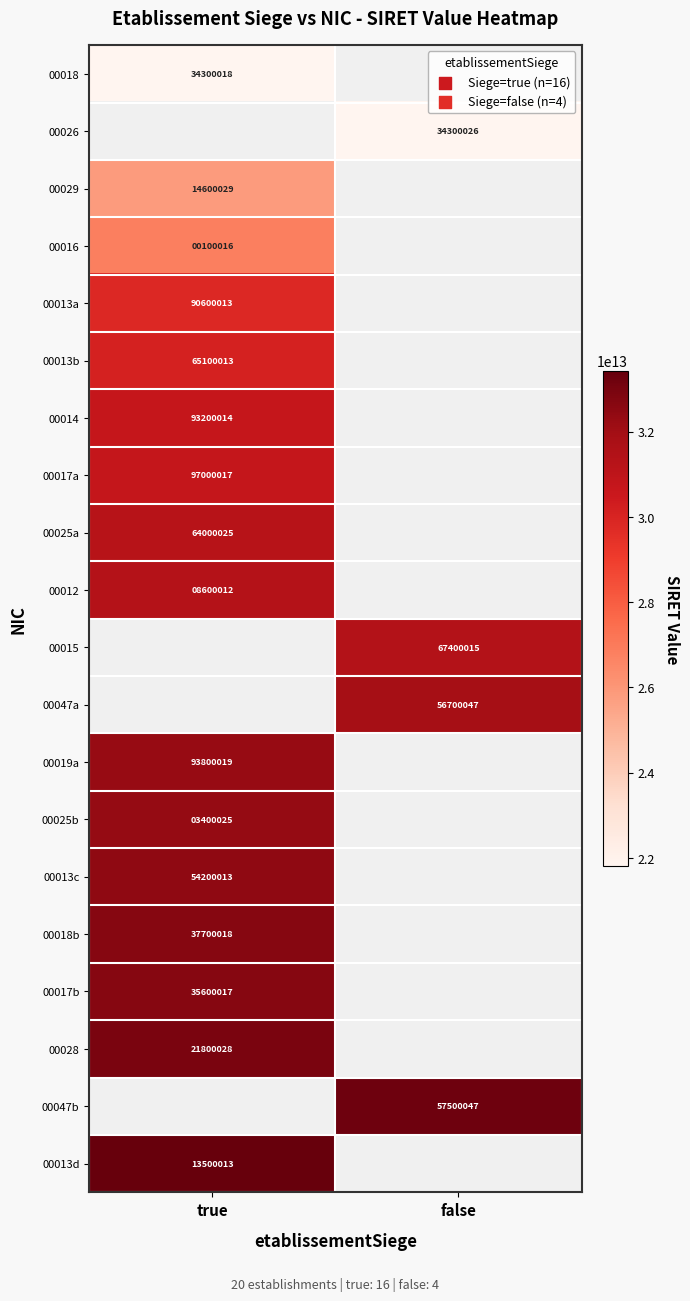

What is the greatest value displayed?

33423413500013.0